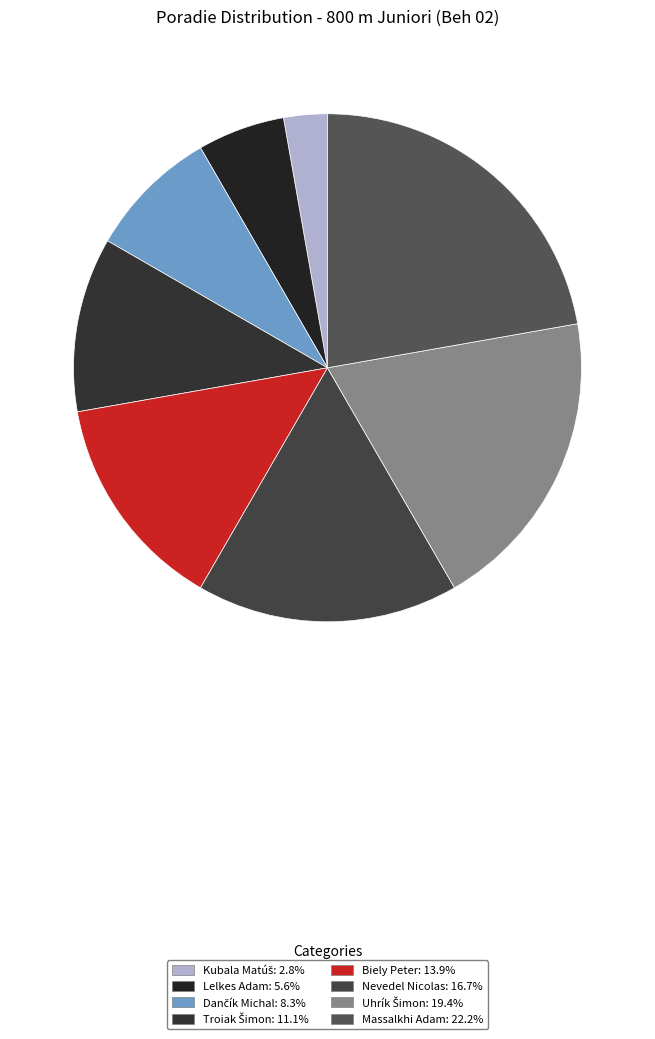

To the nearest percent, what is the difference between the Kubala Matúš and Troiak Šimon slice percentages?

8%